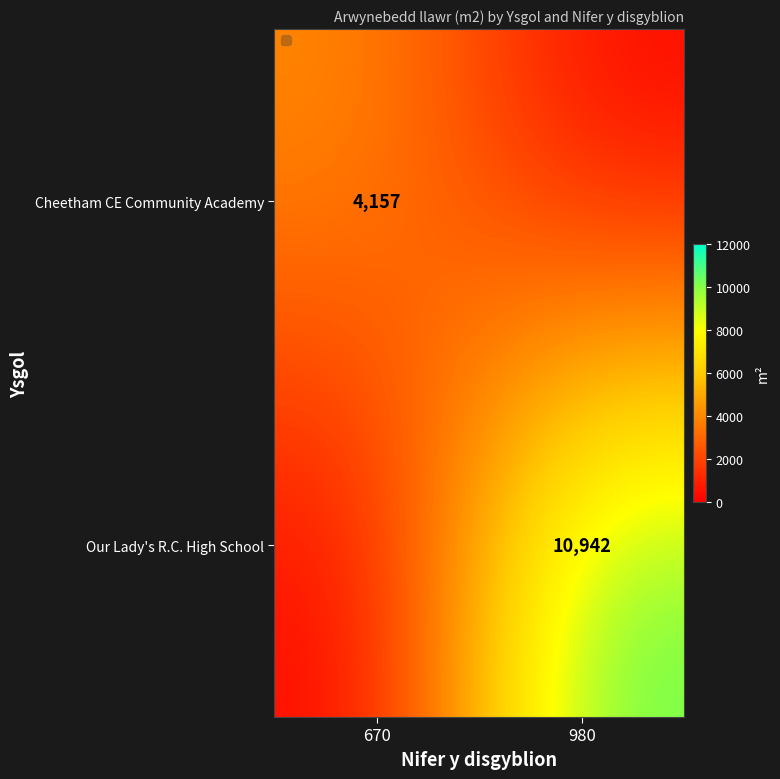

Is the value of Cheetham CE Community Academy at 670 greater than the value of Our Lady's R.C. High School at 980?

No